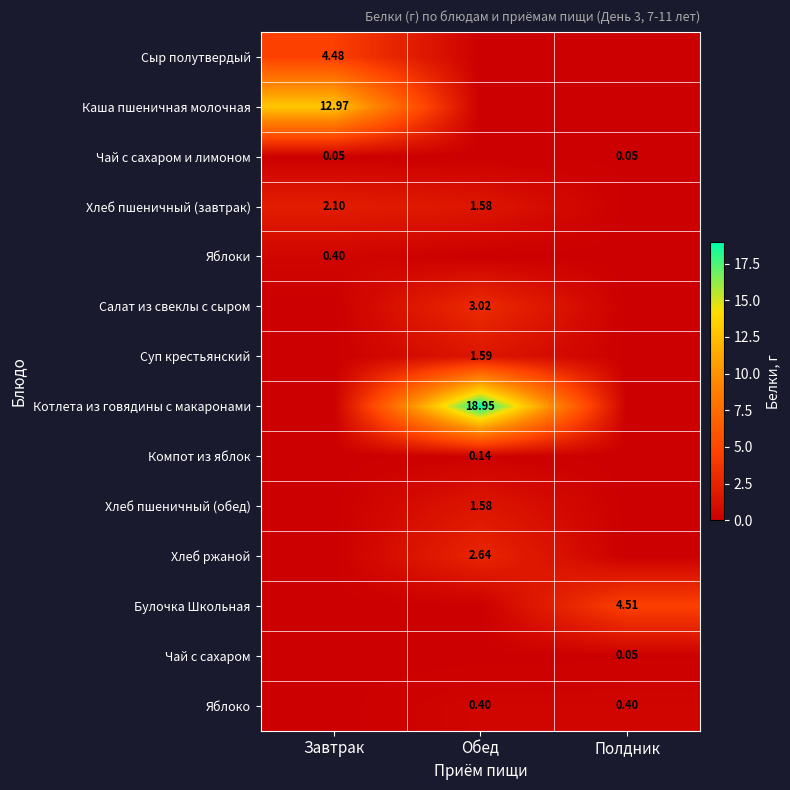

What is the difference between the Чай с сахаром values at Завтрак and Полдник?

0.1